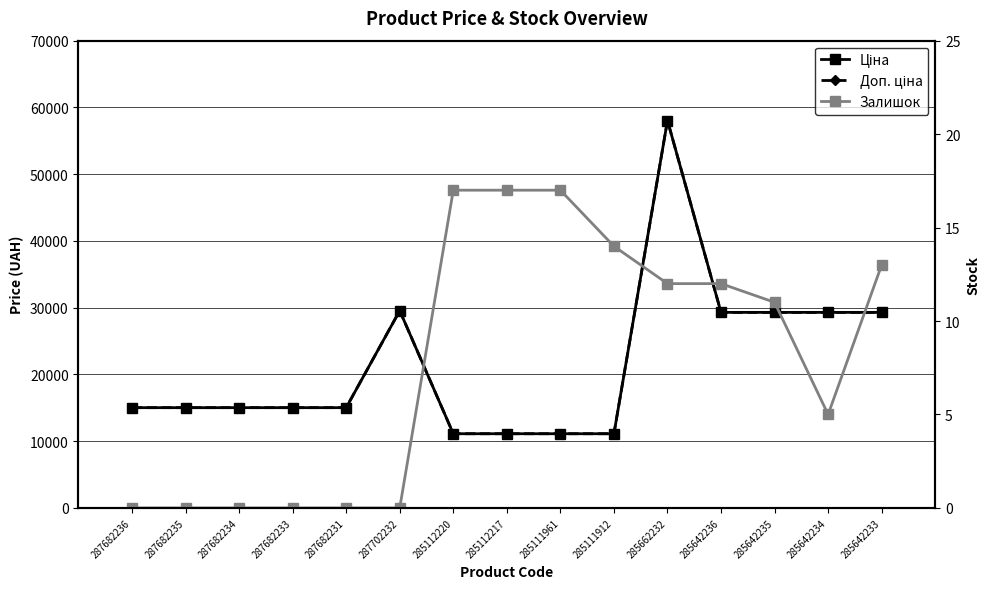

Which series changed the most between 287702232 and 285642235?

Ціна